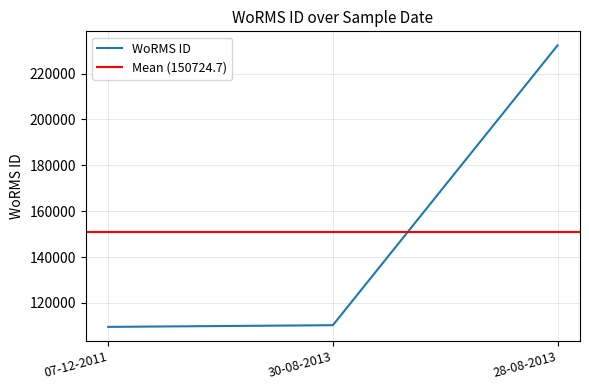

True or false: the data shows 109566 at 07-12-2011.

True